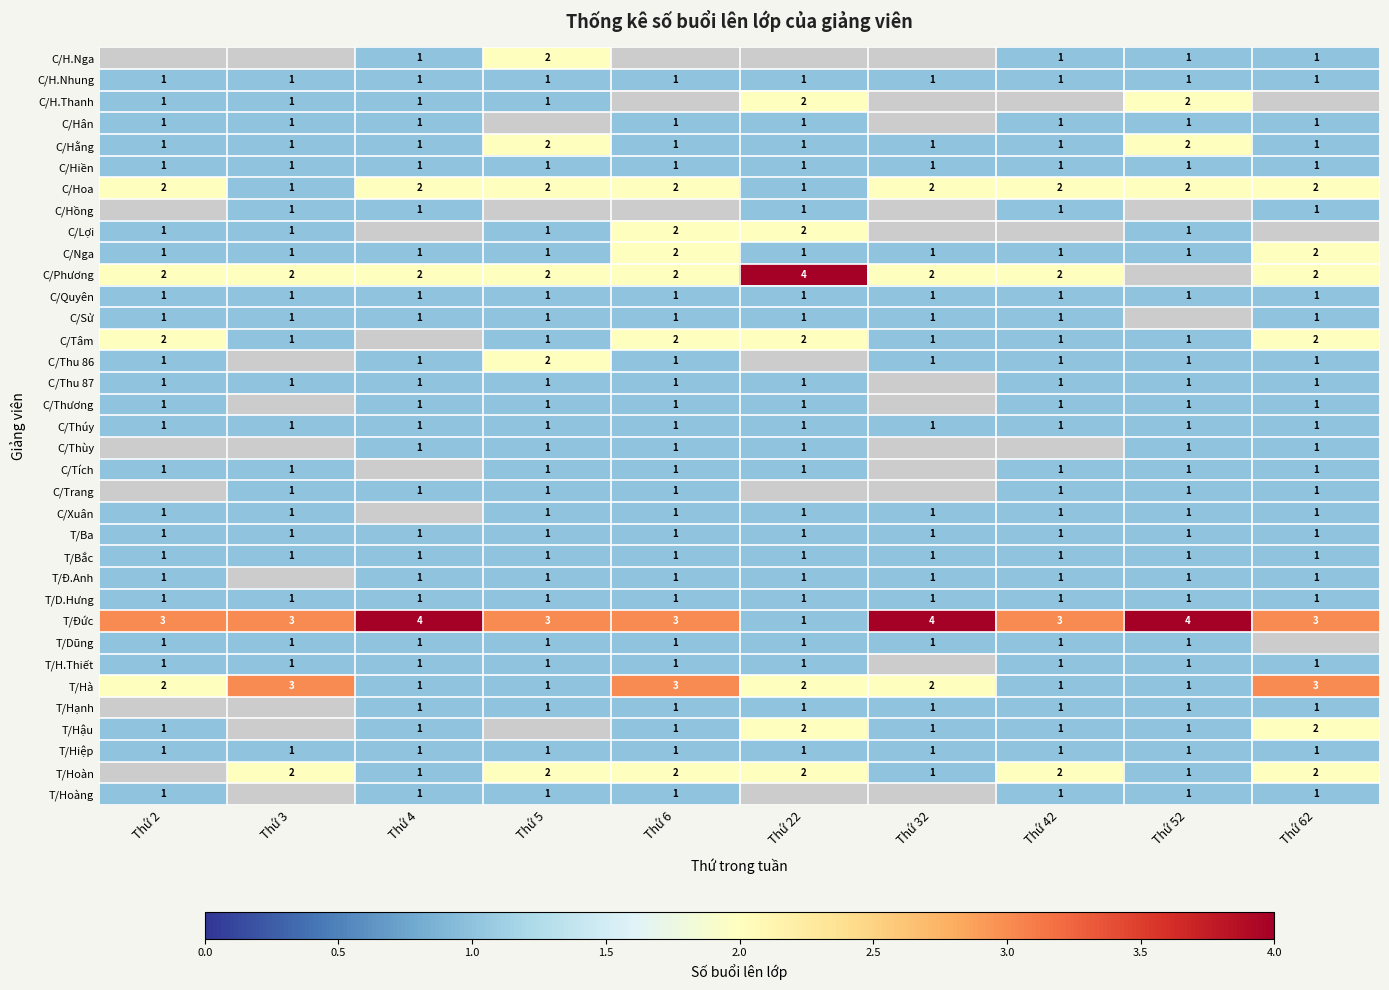

What is the sum of the T/Hà values at Thứ 32 and Thứ 3?

5